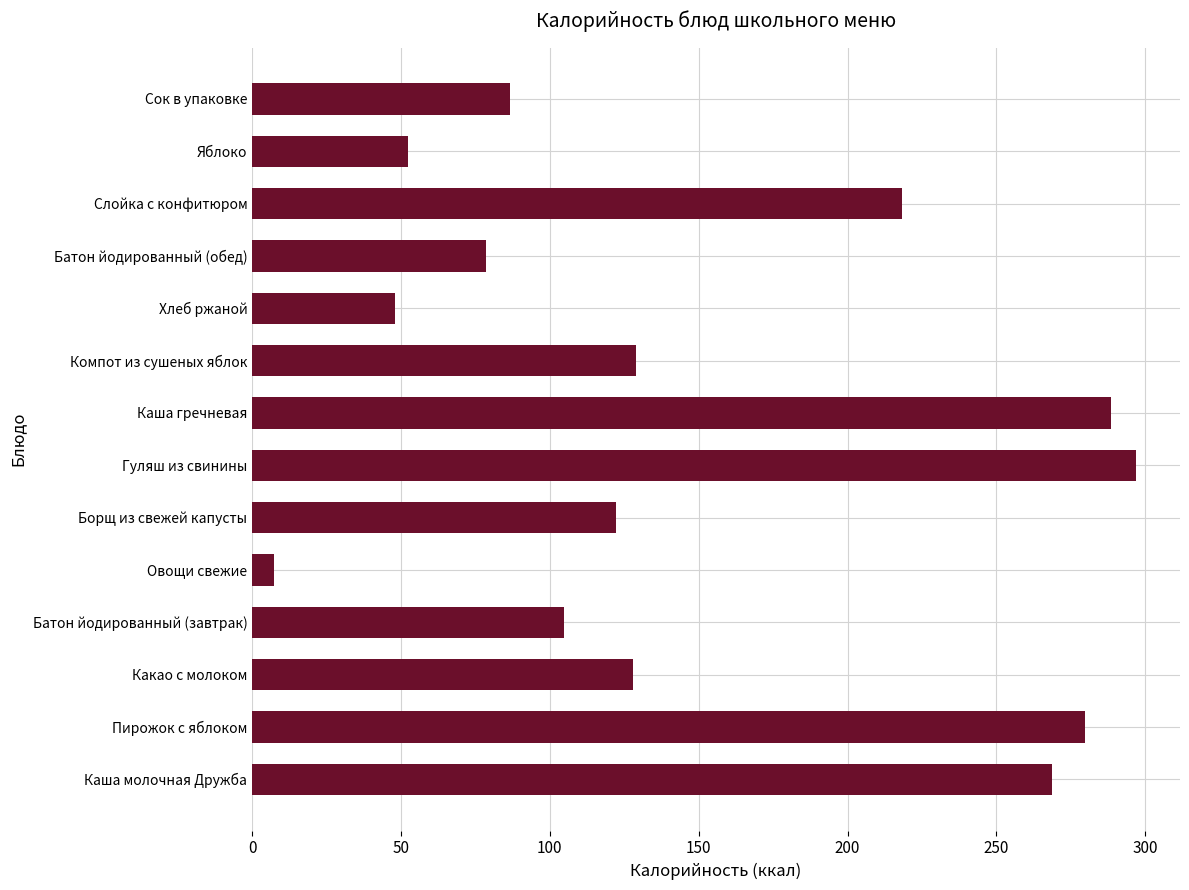

What is the greatest value displayed?

296.8